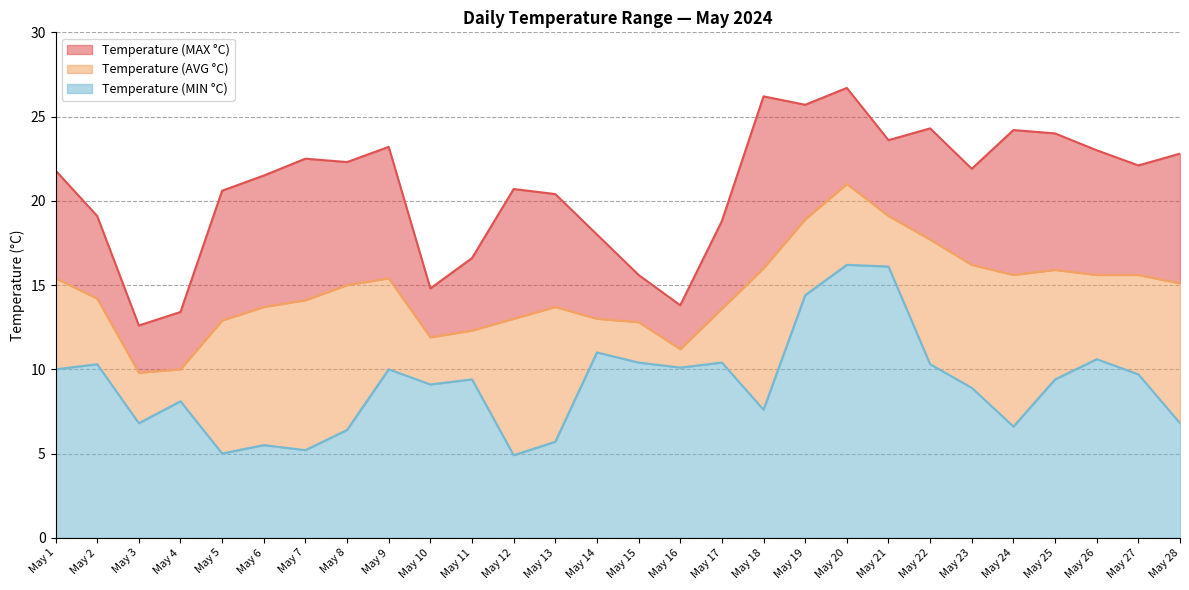

Where is the first local minimum for Temperature (MAX °C)?

May 3